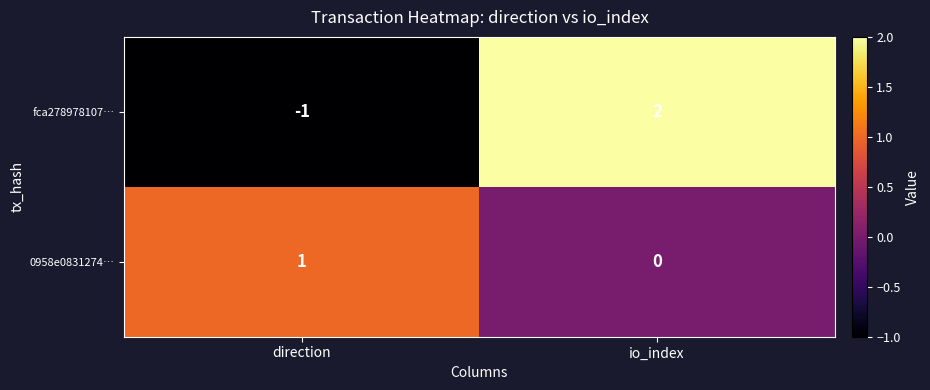

Is the value of fca278978107… at direction greater than the value of 0958e0831274… at io_index?

No